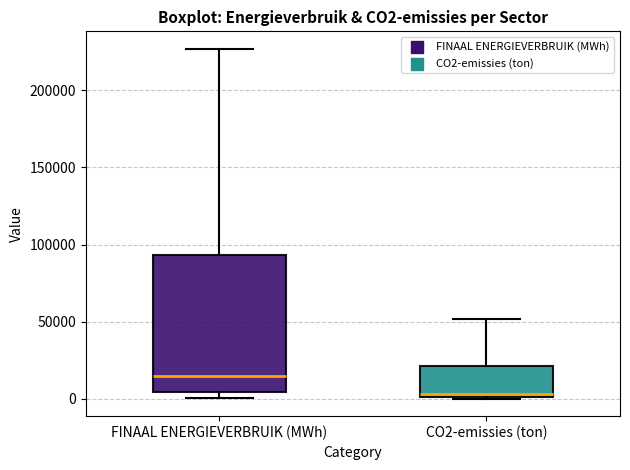

Which box's median line is the highest?

FINAAL ENERGIEVERBRUIK (MWh)